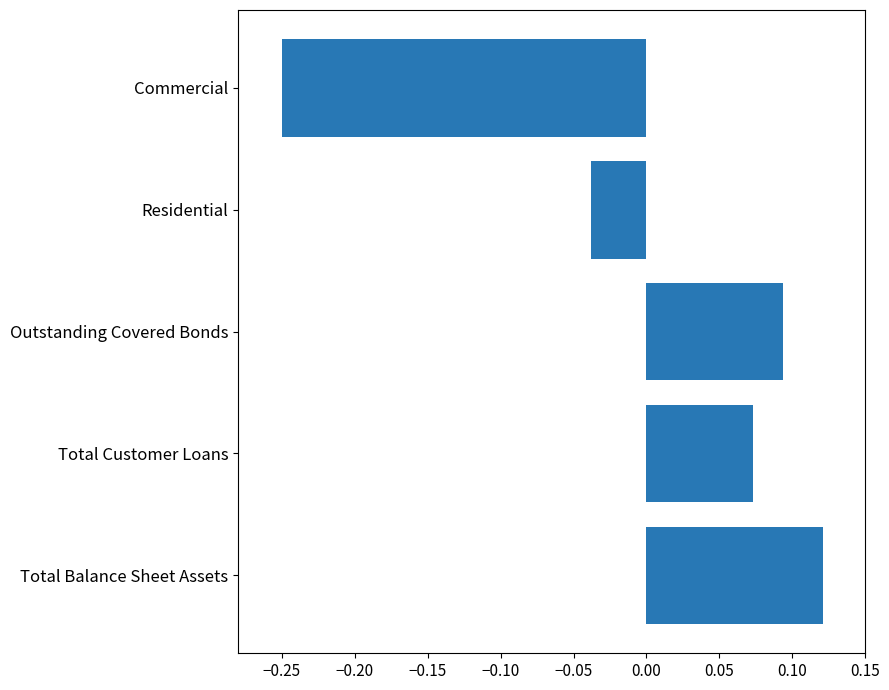

What is the change in value from Outstanding Covered Bonds to Commercial?

-0.3